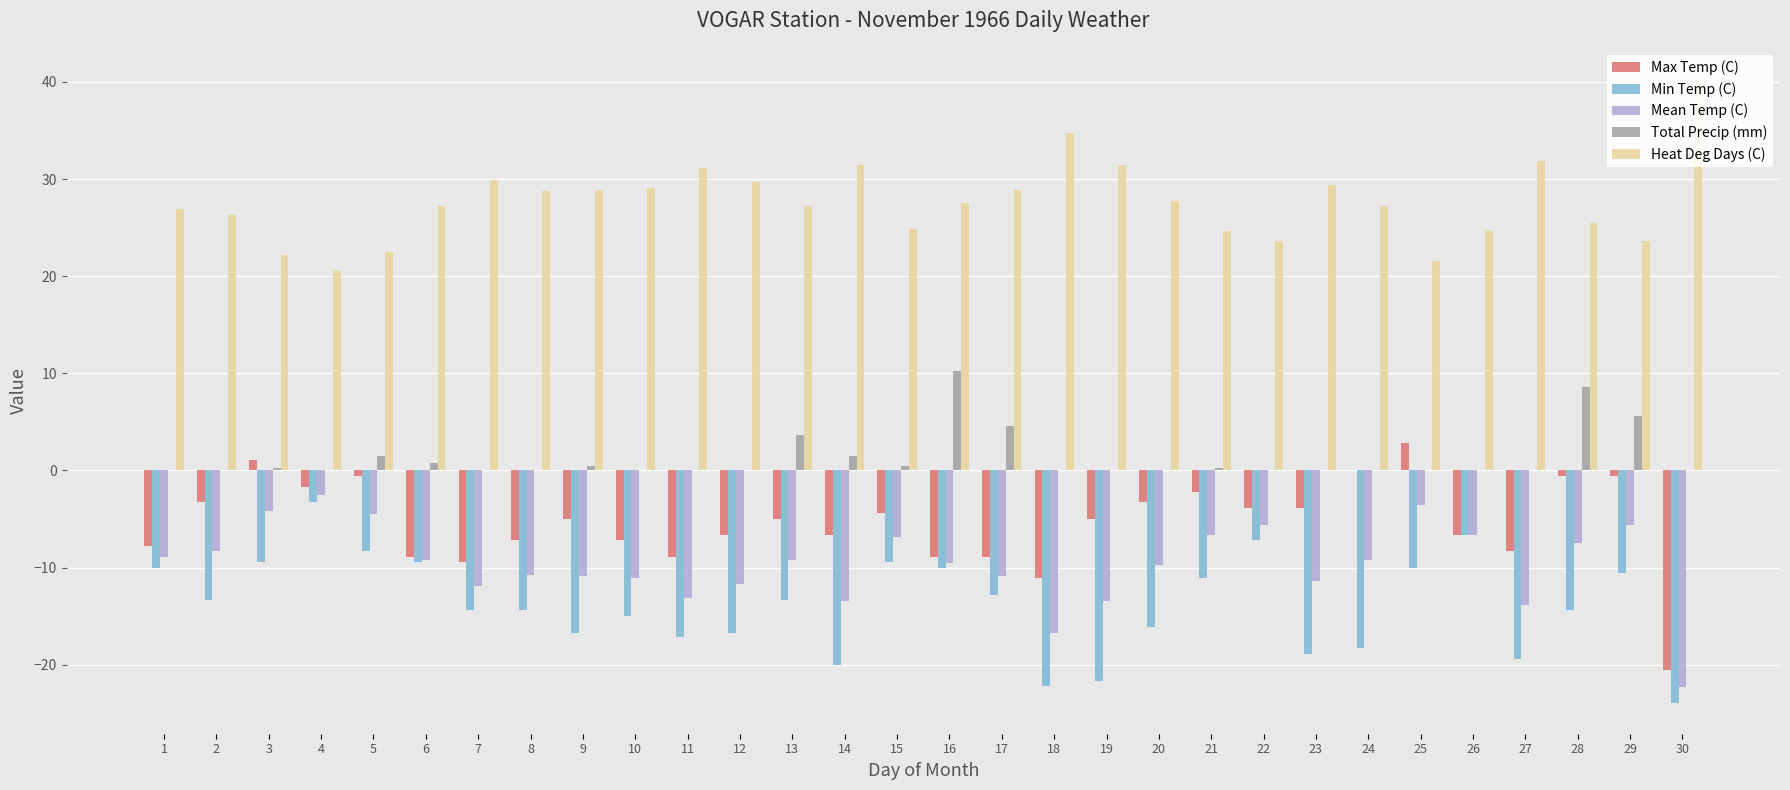

What is the highest value of the Heat Deg Days (C) series?

40.3